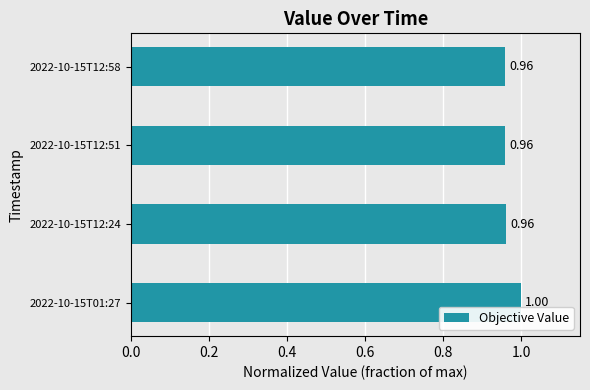

How many distinct data groups are displayed?

1